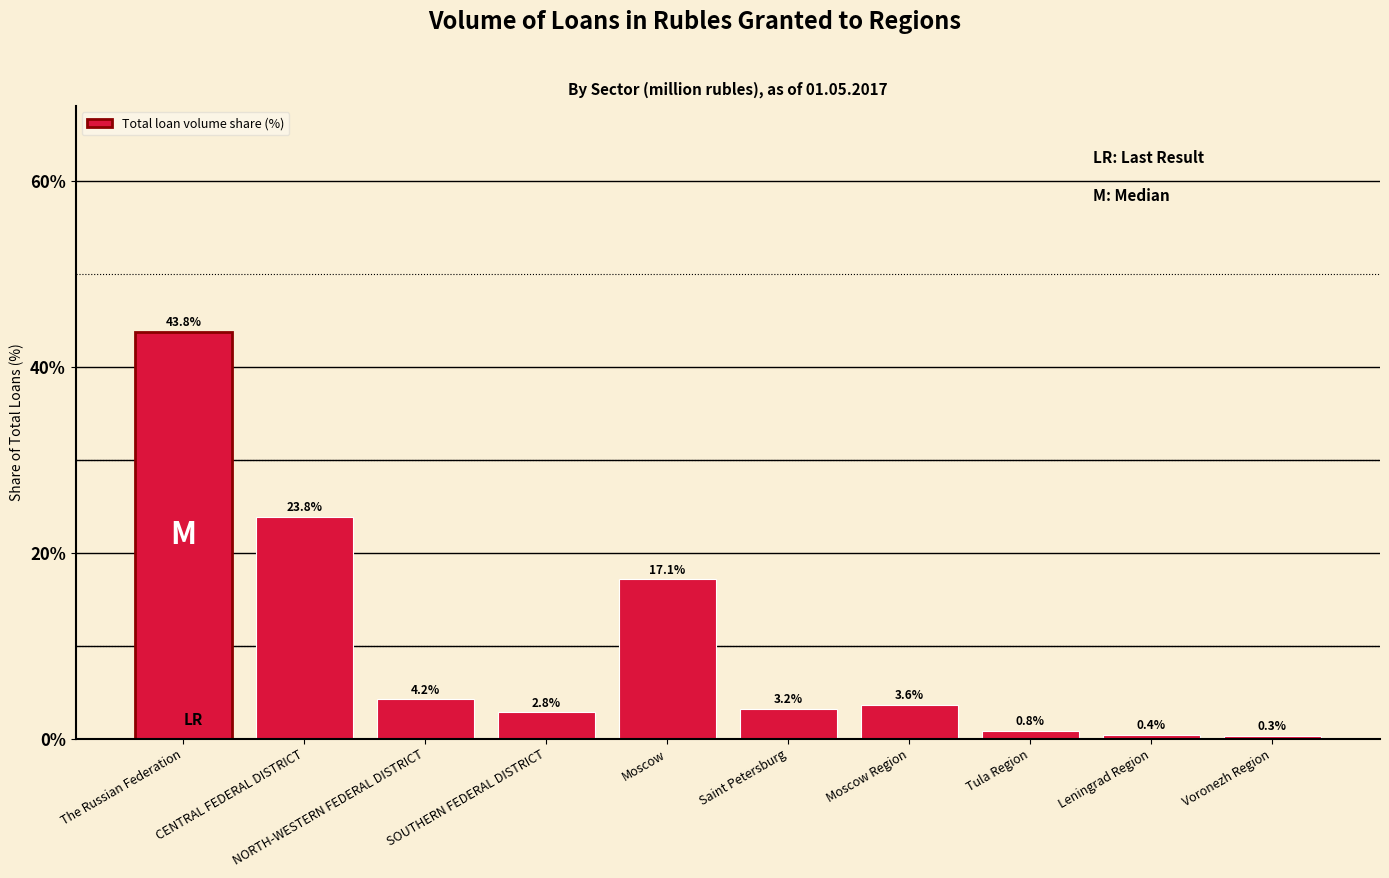

Is it true that the value at Moscow is 22.7?

False